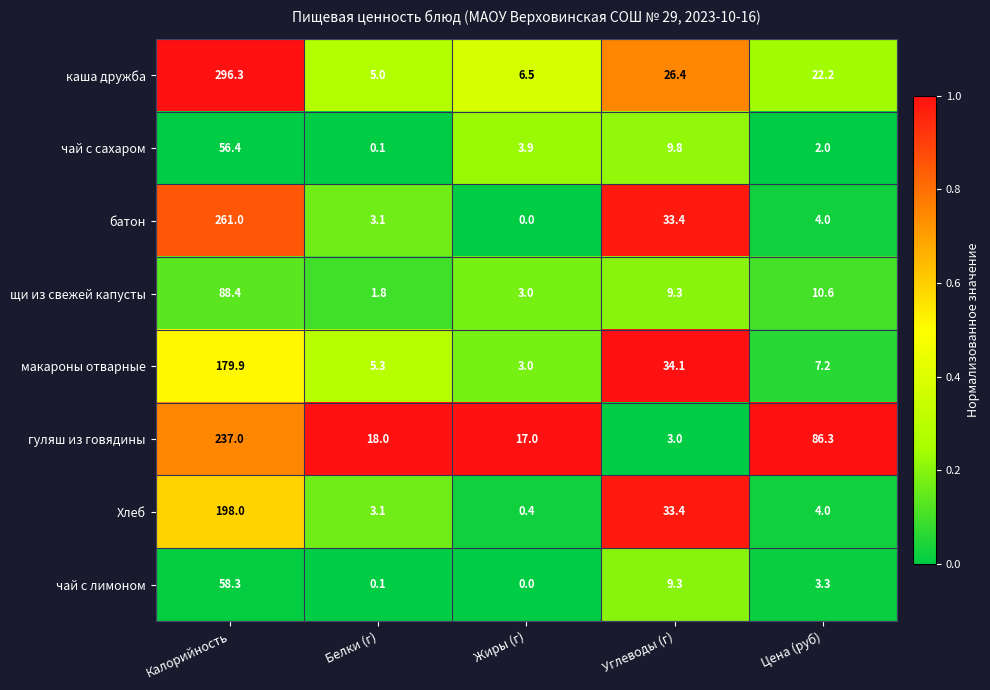

What is the difference between the second highest and minimum values in the макароны отварные series?

31.1